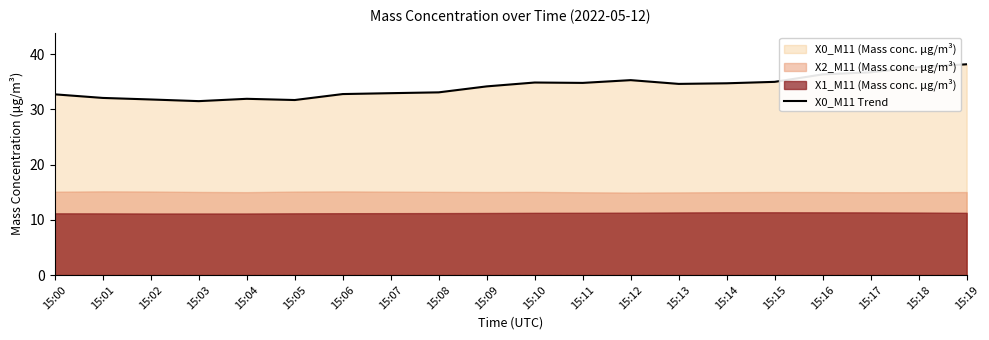

Which has a higher value, 15:01 or 15:17?

15:17